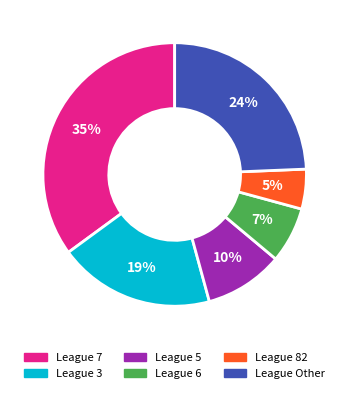

Which category has the biggest portion of the pie?

League 7